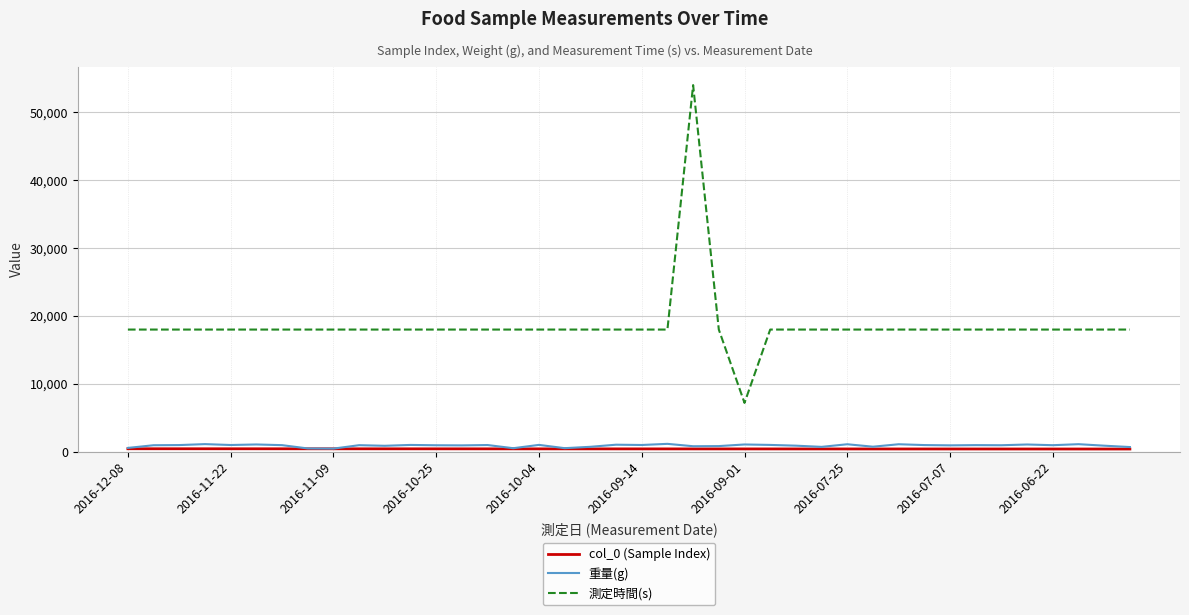

Which series has the largest range (max minus min)?

測定時間(s)